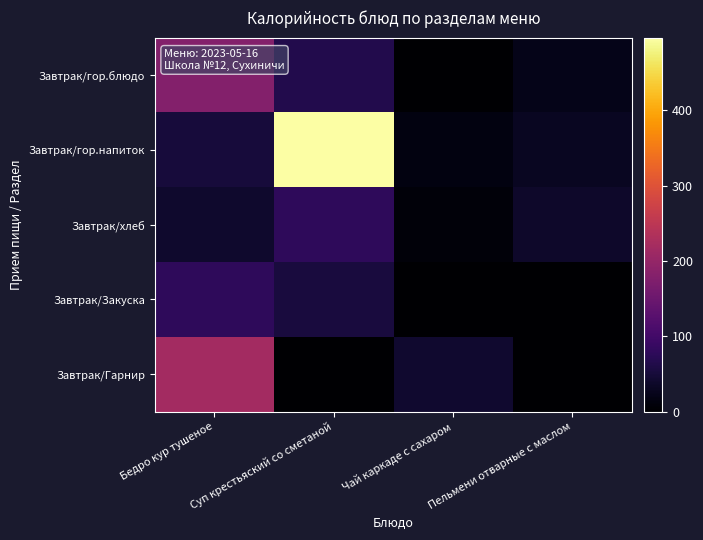

Which has a higher value, Бедро кур тушеное or Суп крестьяский со сметаной?

Бедро кур тушеное